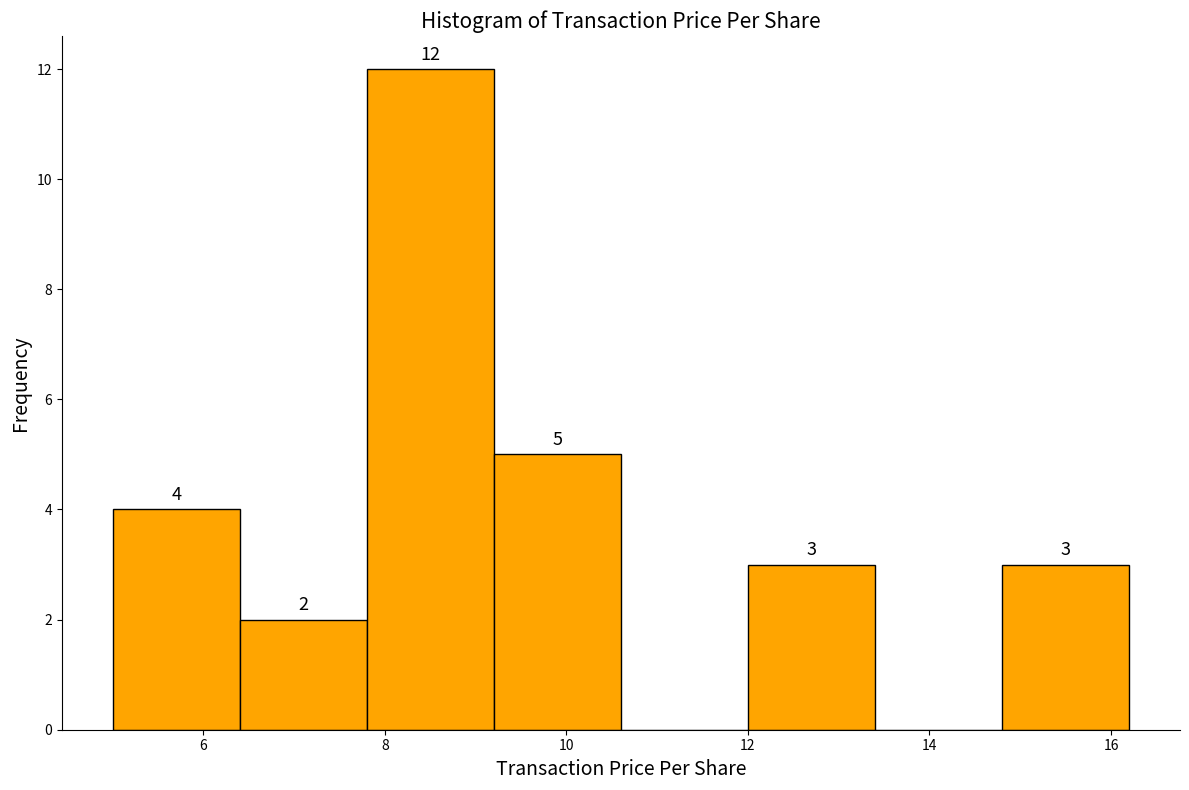

Over which range of the x-axis is the bar tallest?

7.8 to 9.2